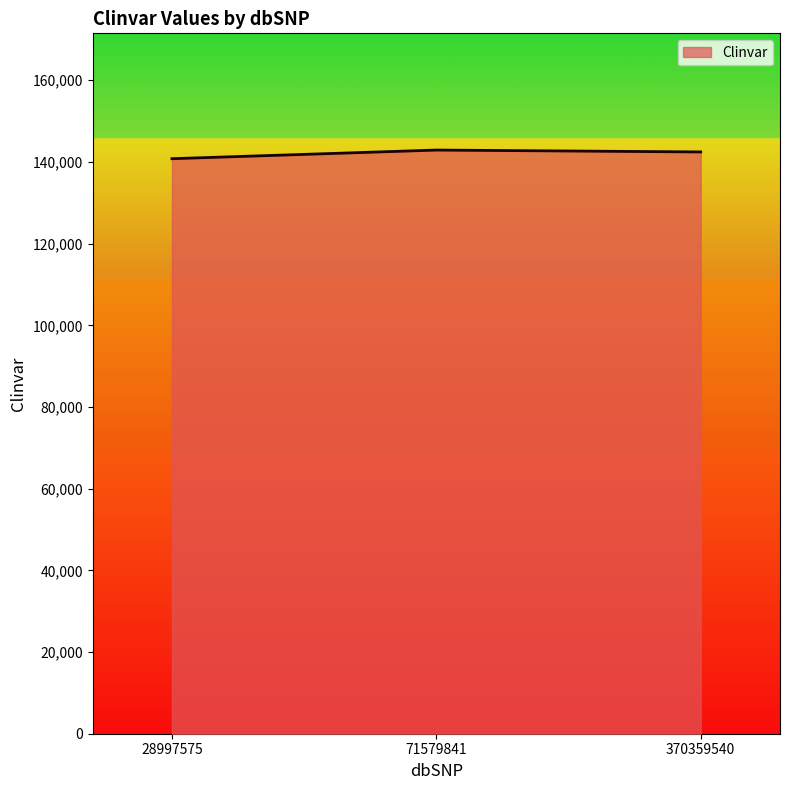

What is the maximum value shown in the chart?

142910